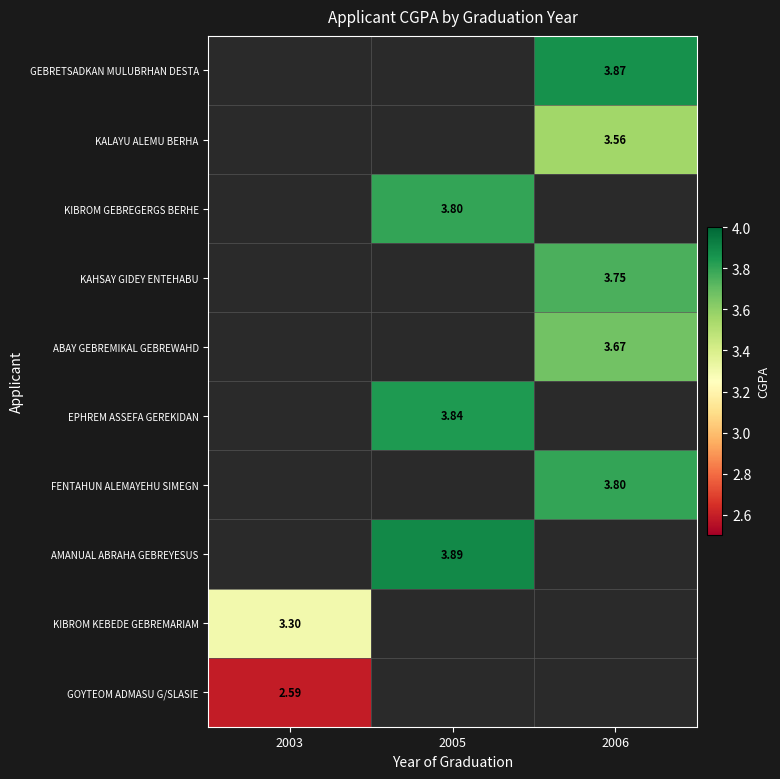

Count the number of data series in this chart.

10